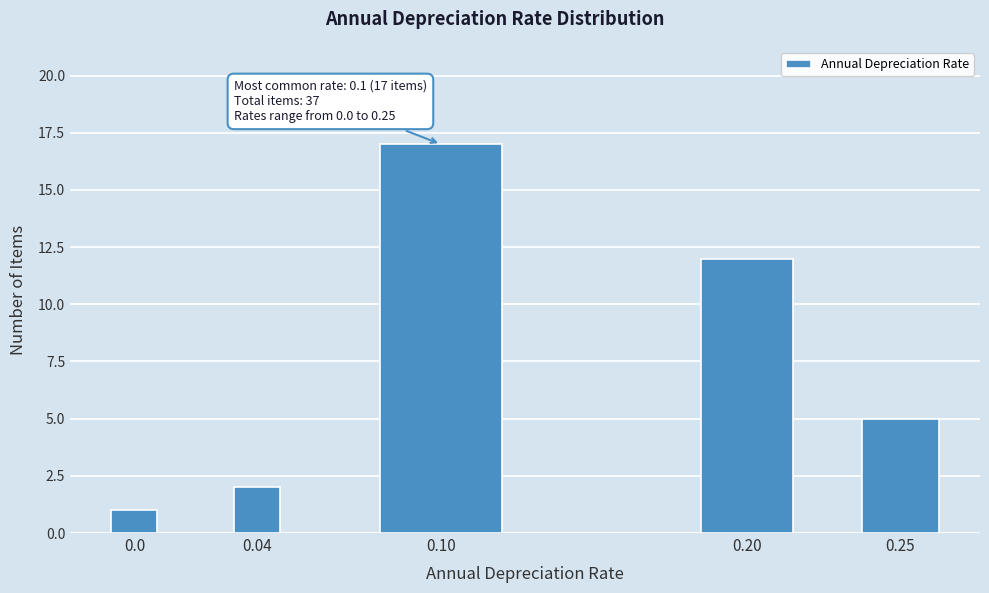

Reading left to right, transcribe all the data shown in this chart.

1	2	17	12	5